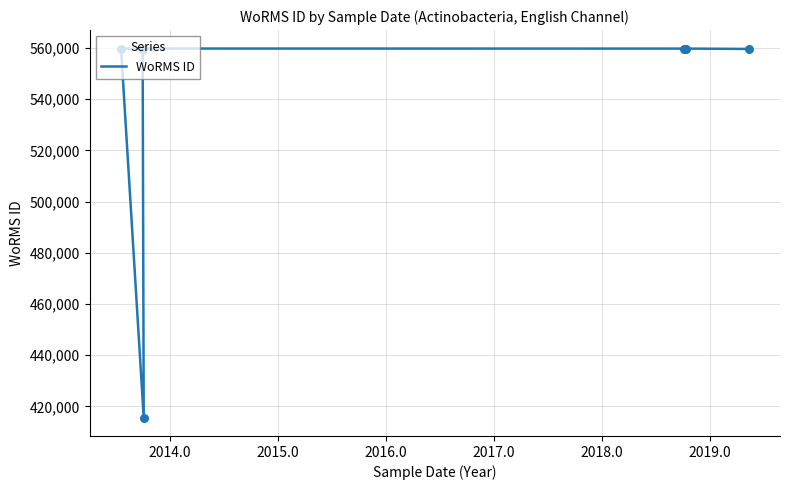

Between 2019.0 and 2018.0, which is larger?

2019.0